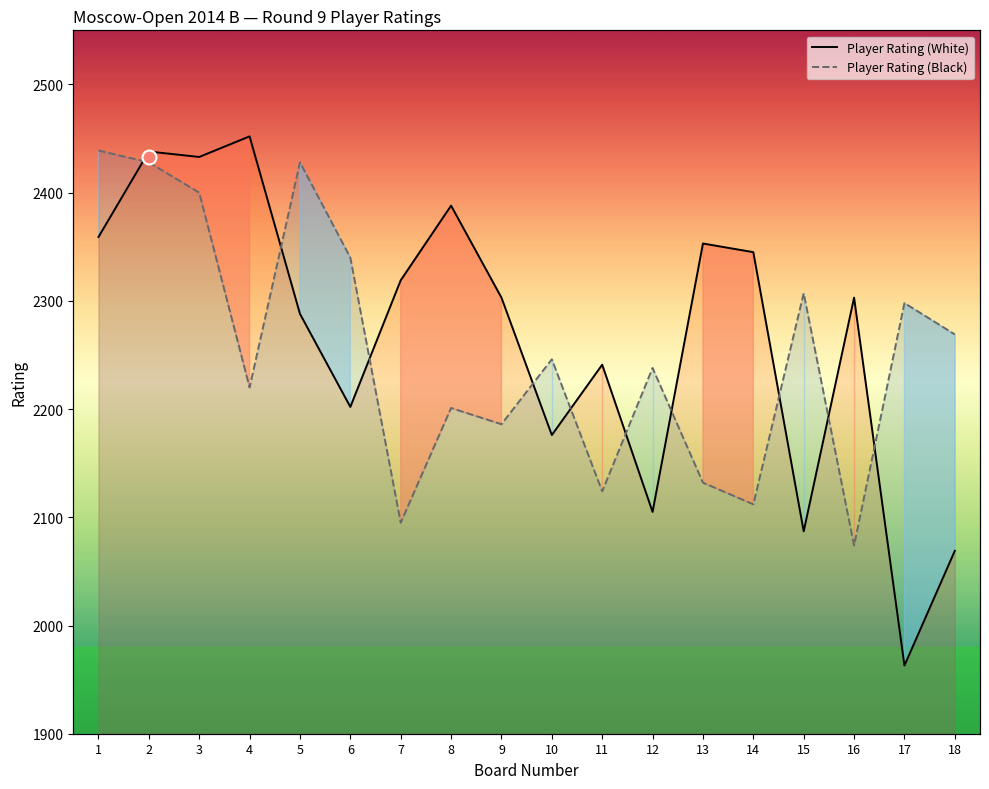

In Player Rating (Black), how many points are higher than both neighbors (excluding endpoints)?

6